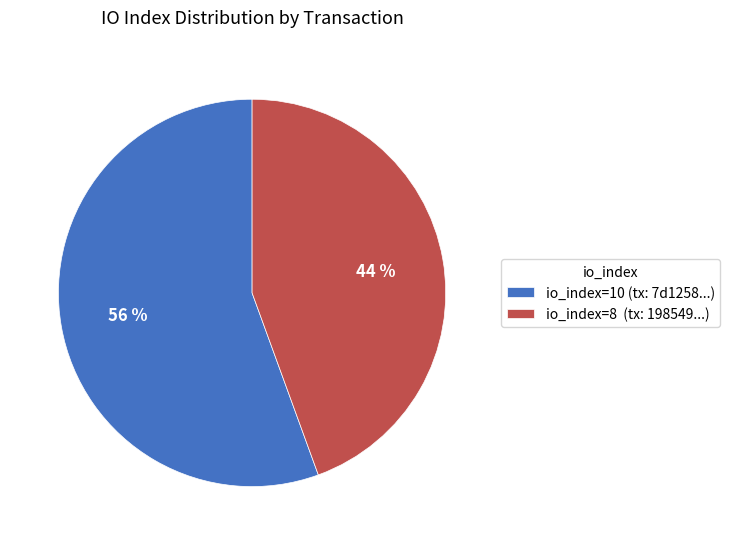

Count the number of slices in the pie.

2